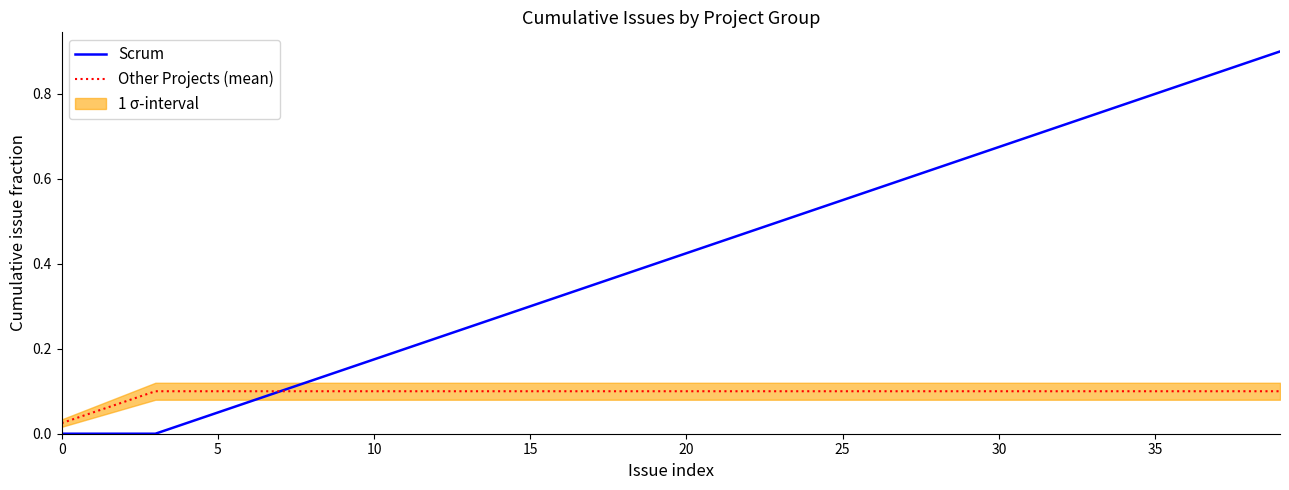

True or false: Scrum has a value of 0.0 at 0.

True